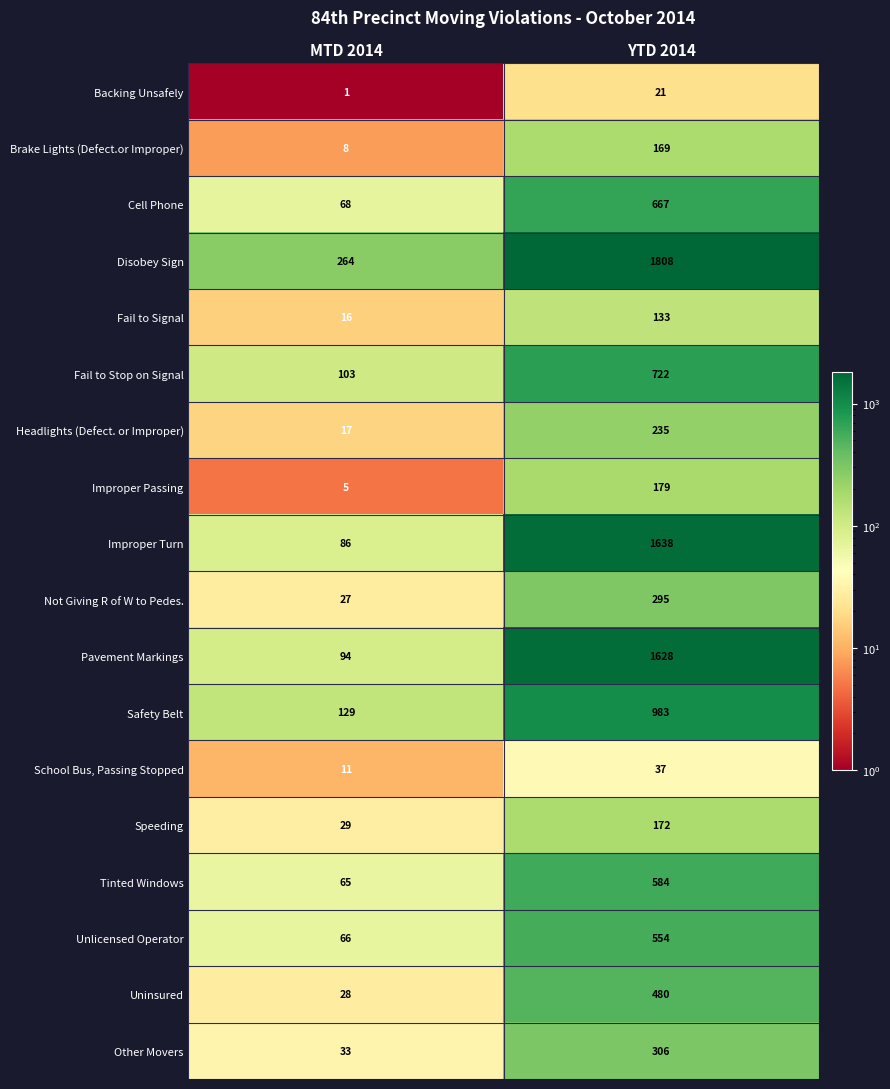

At how many categories does at least one series exceed 1053?

1